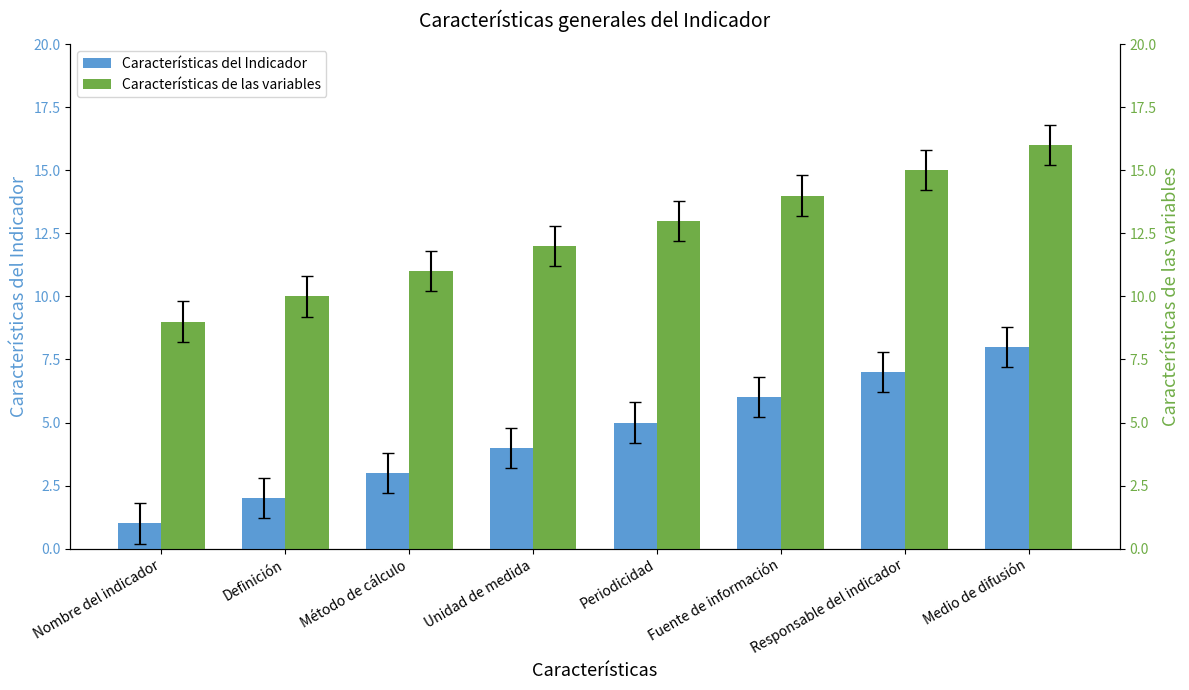

The value of Características de las variables at Fuente de información is 22. True or false?

False